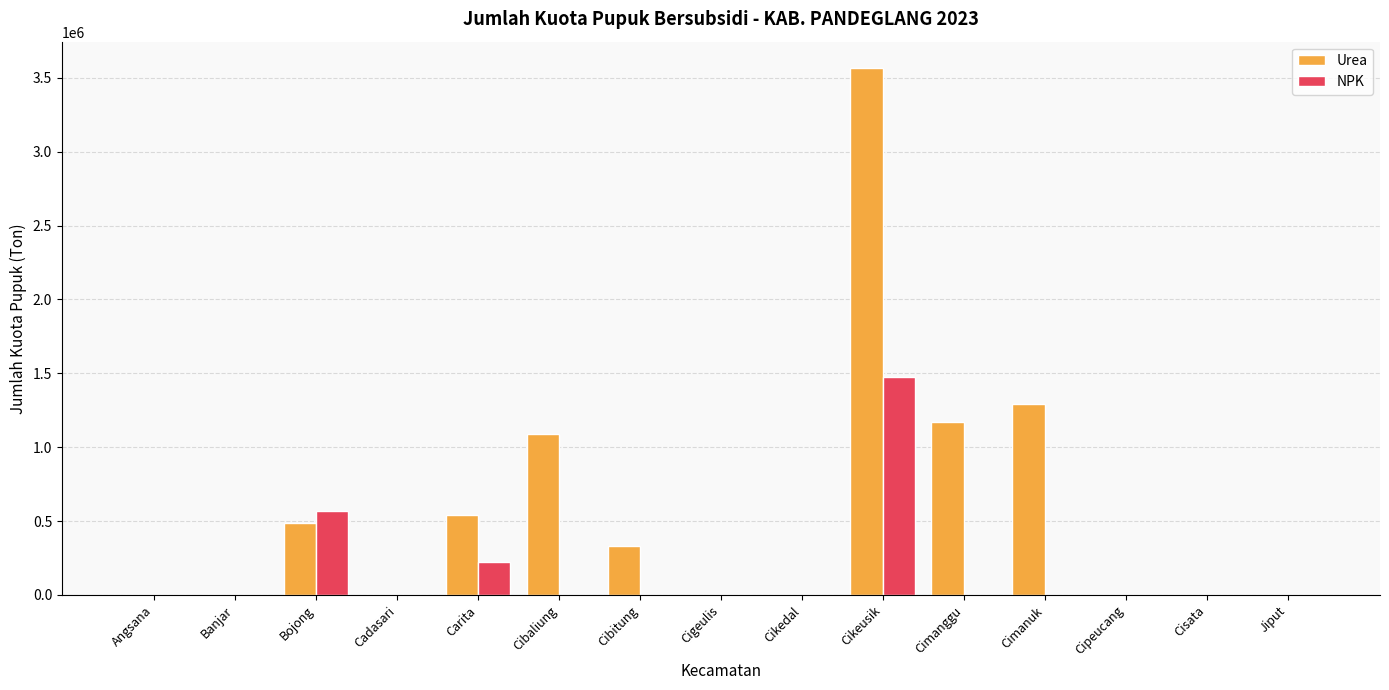

What is the sum of all NPK values?

2266887.0